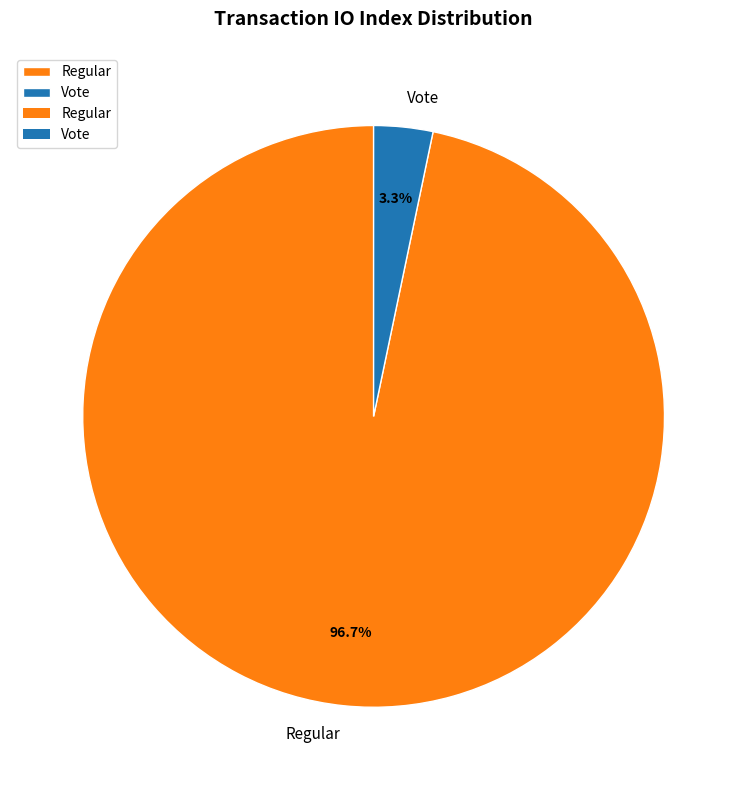

The Vote slice represents 3% of the pie. True or false?

True